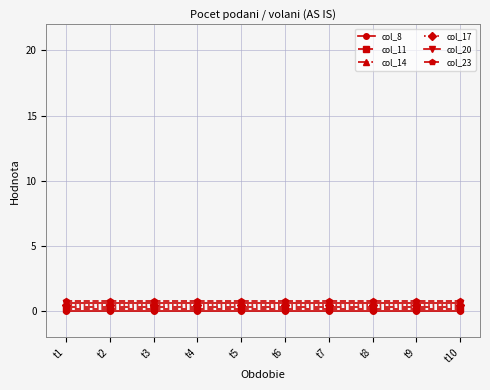

True or false: col_20 and col_11 intersect in this chart.

False